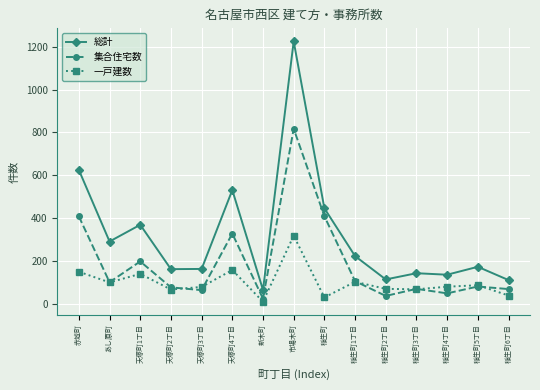

The value of 集合住宅数 at 天塚町4丁目 is 328. True or false?

True